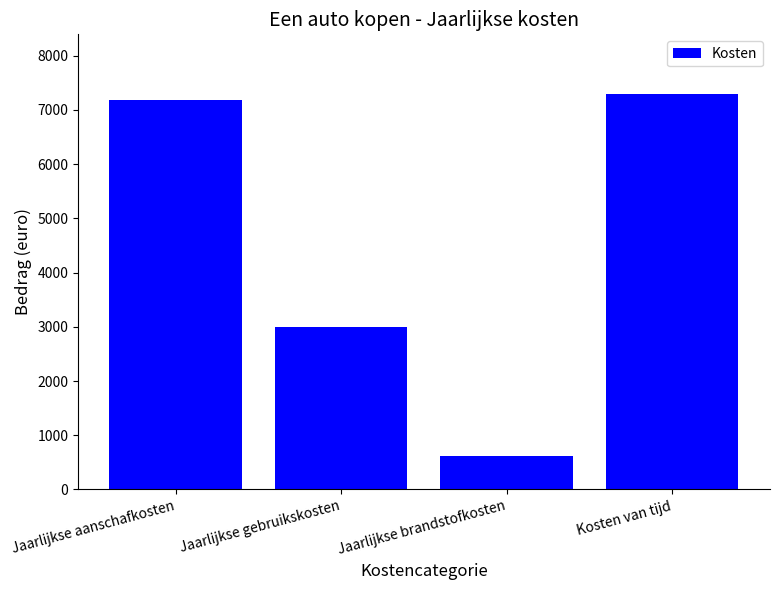

Where is the data nearest to the value 3958?

Jaarlijkse gebruikskosten